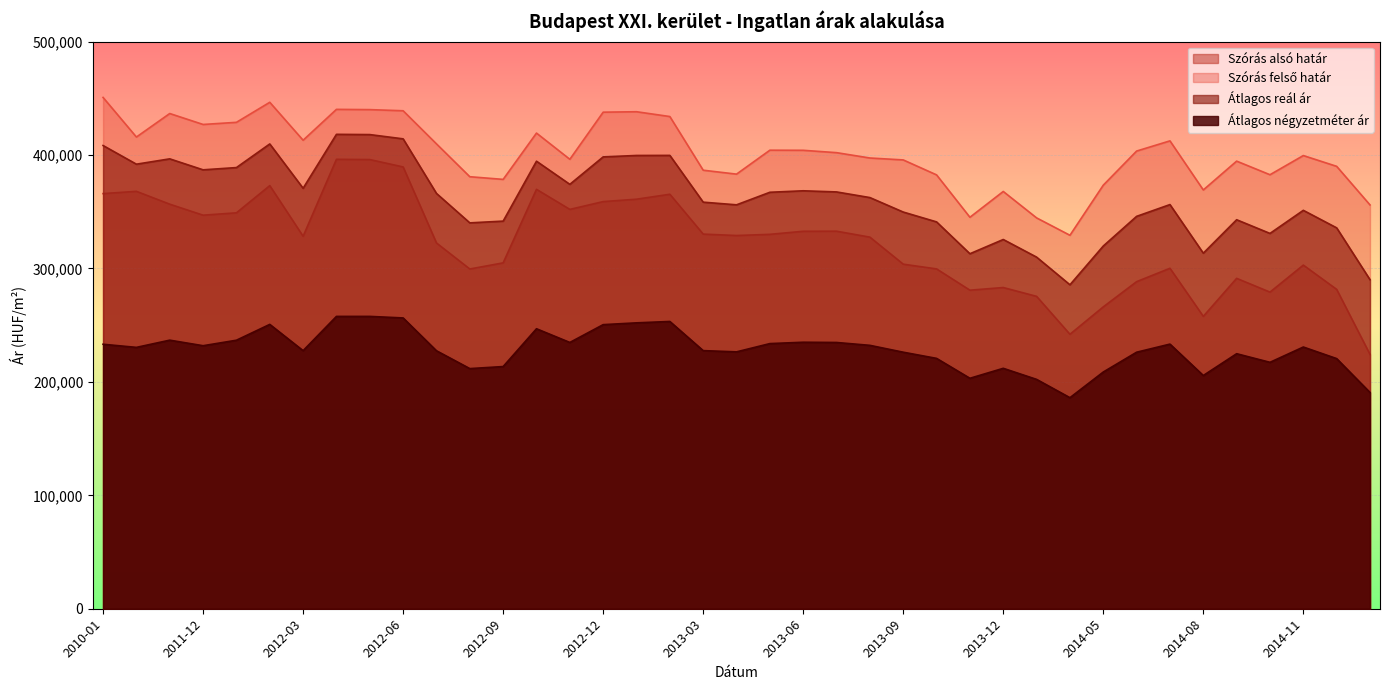

List the series in order of their overall mean, highest first.

Szórás felső határ, Átlagos reál ár, Szórás alsó határ, Átlagos négyzetméter ár